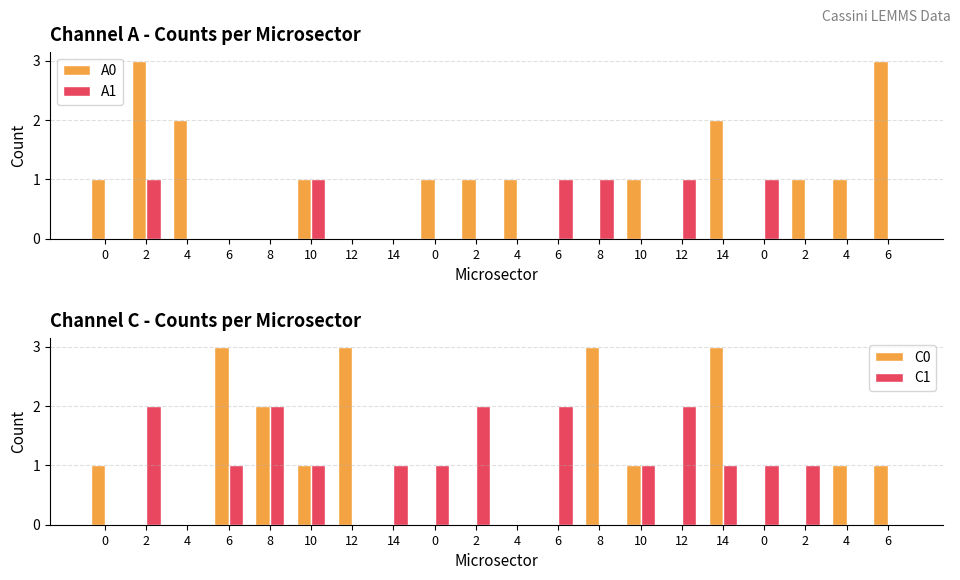

What is the total value across all series at 14?

1